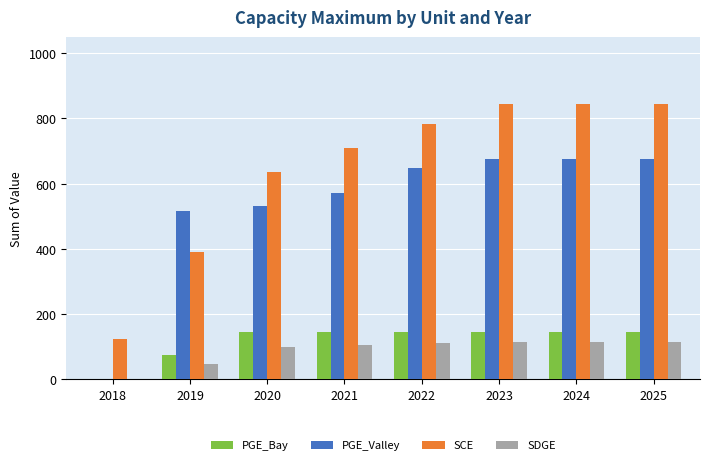

What is the maximum value shown in the chart?

845.2